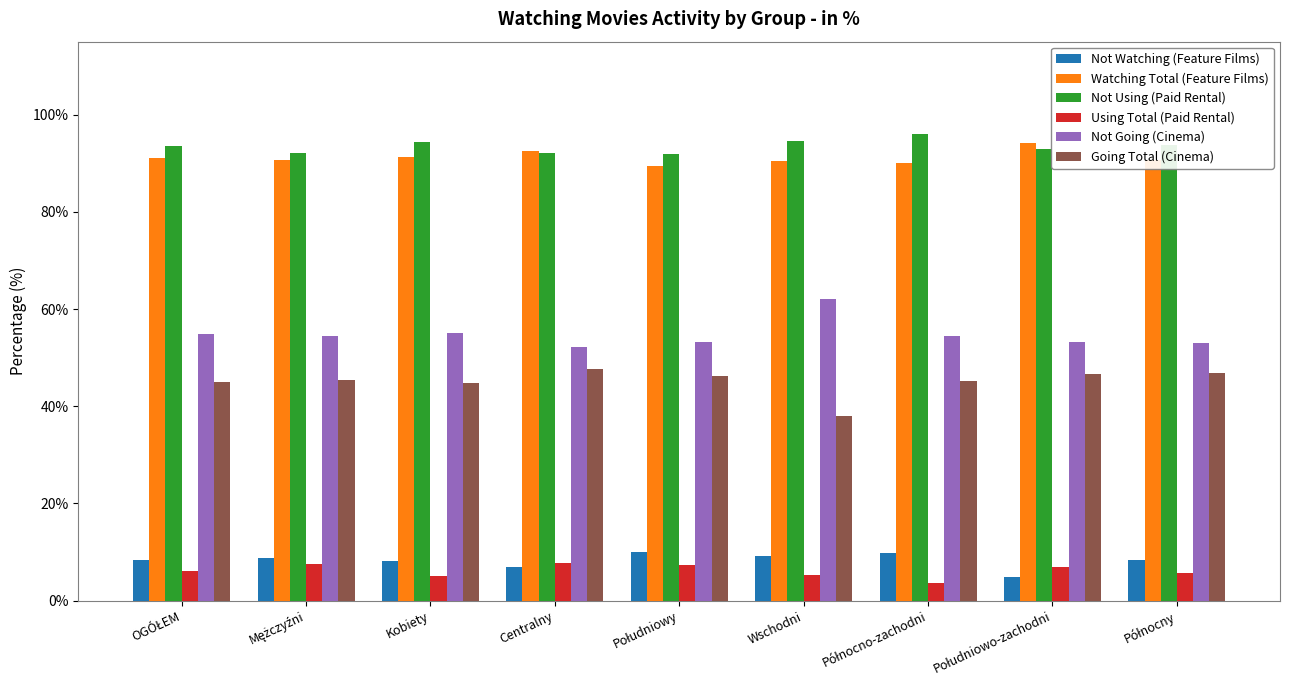

True or false: Using Total (Paid Rental) has a value of 9.0 at Wschodni.

False